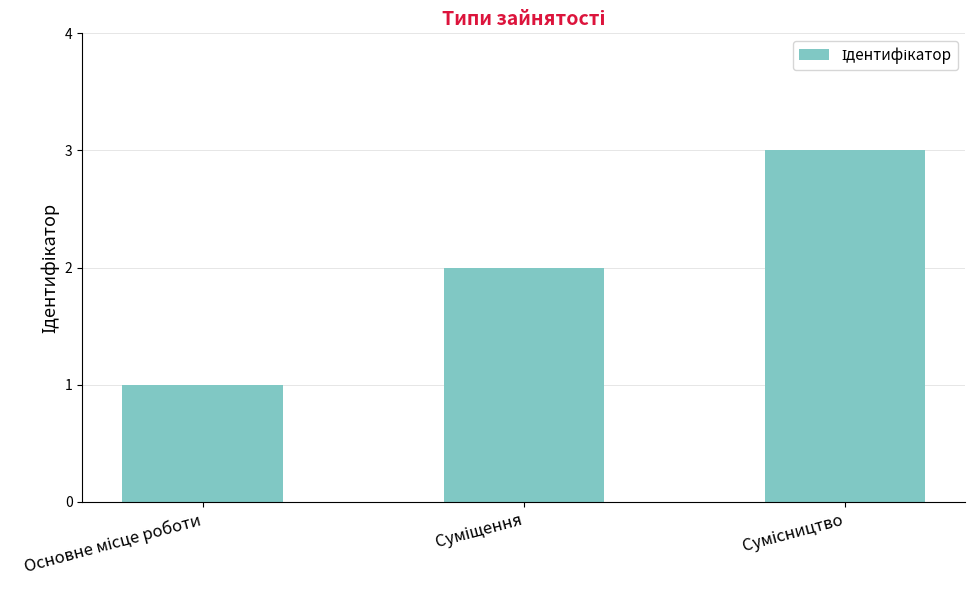

What is the sum of all values?

6